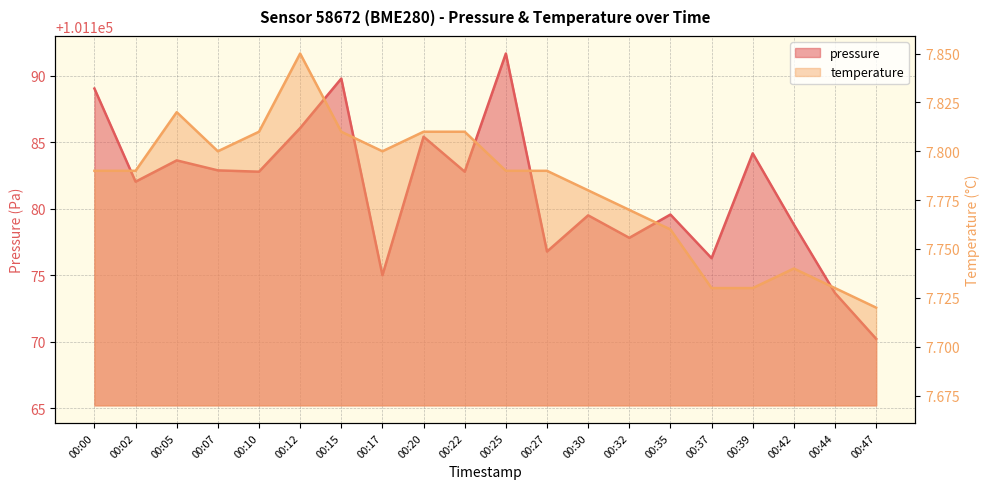

True or false: pressure and temperature cross at least once.

False